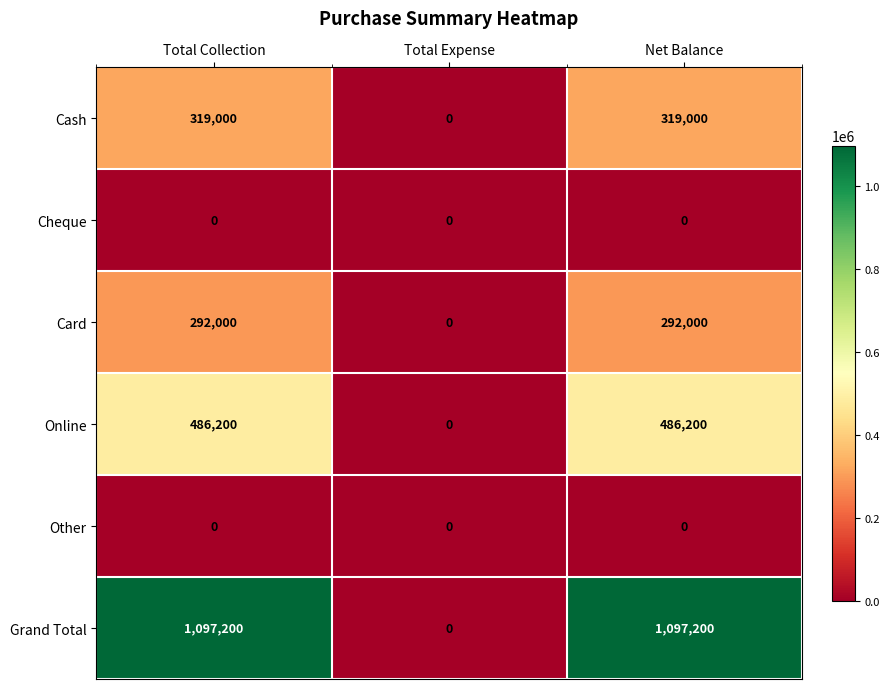

What is the difference between the Grand Total values at Total Expense and Total Collection?

1097200